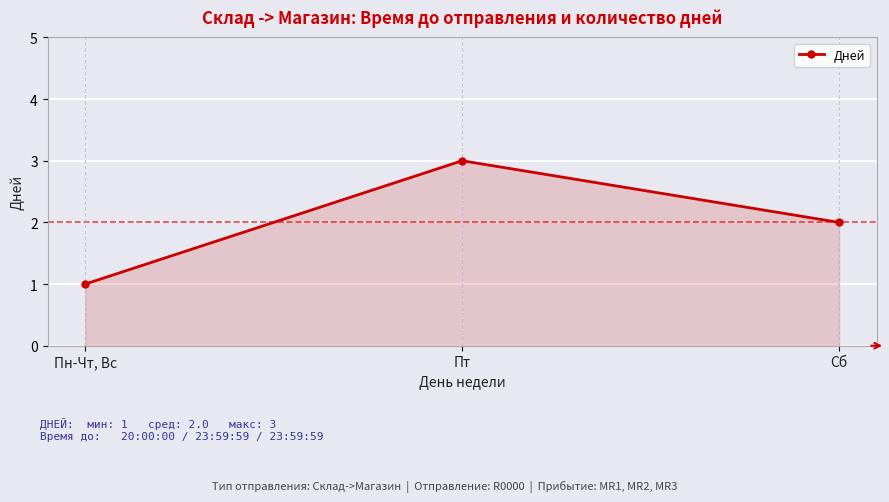

Rank the categories by value from lowest to highest.

Пн-Чт, Вс, Сб, Пт